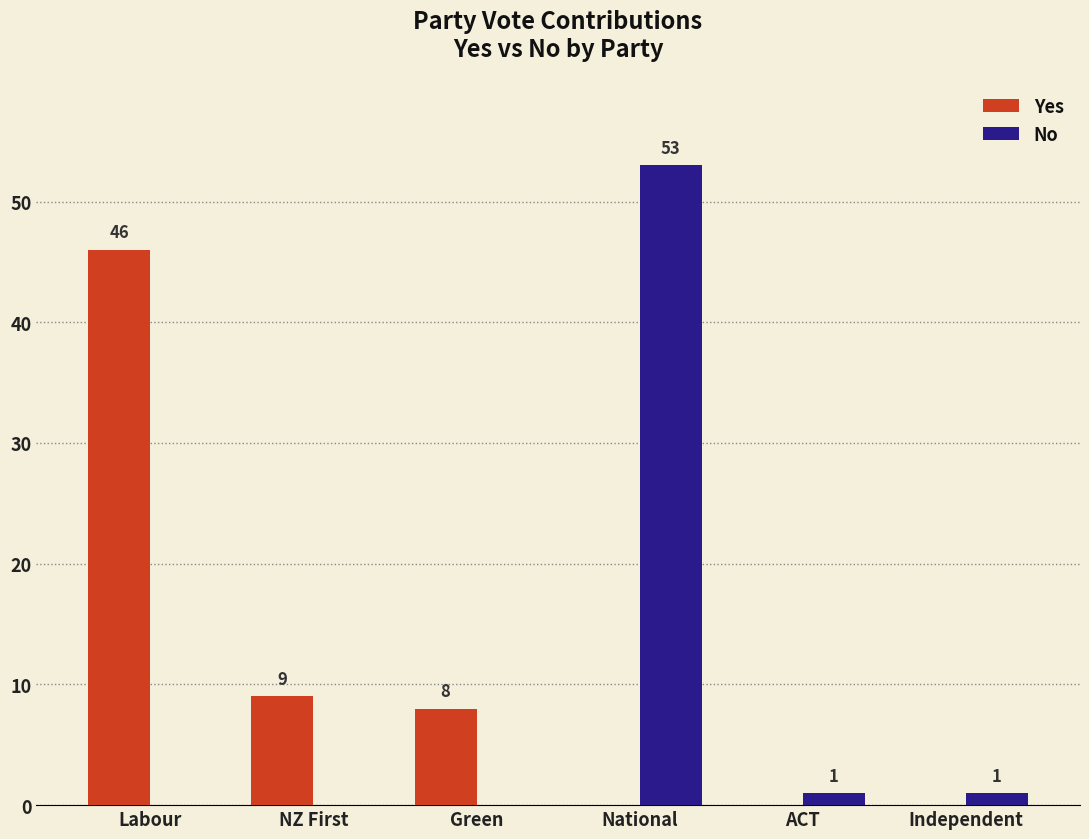

What is the sum of the Yes values at Labour and NZ First?

55